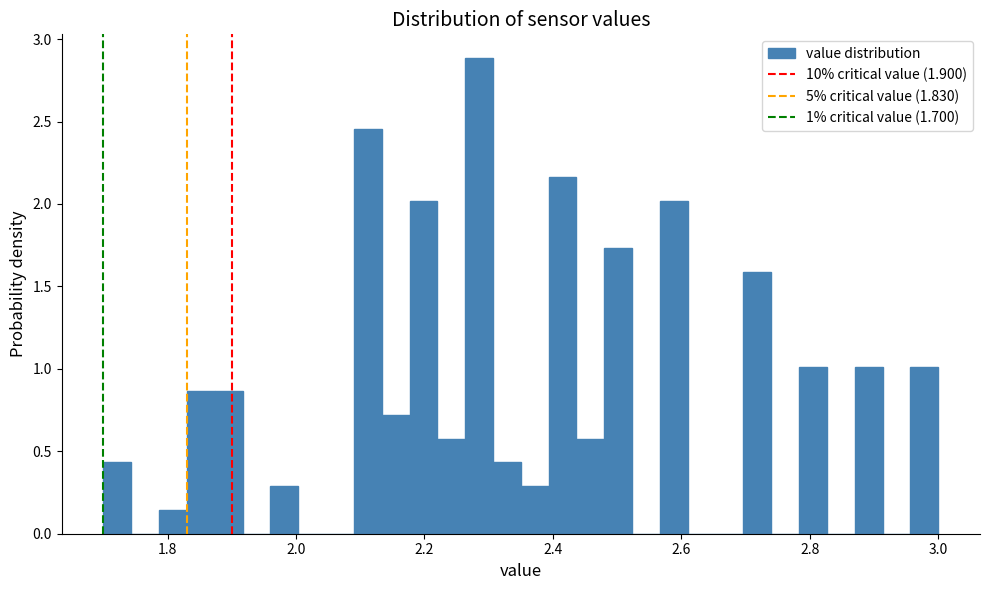

Read against the x-axis, roughly where is the centre of the tallest bar?

2.28